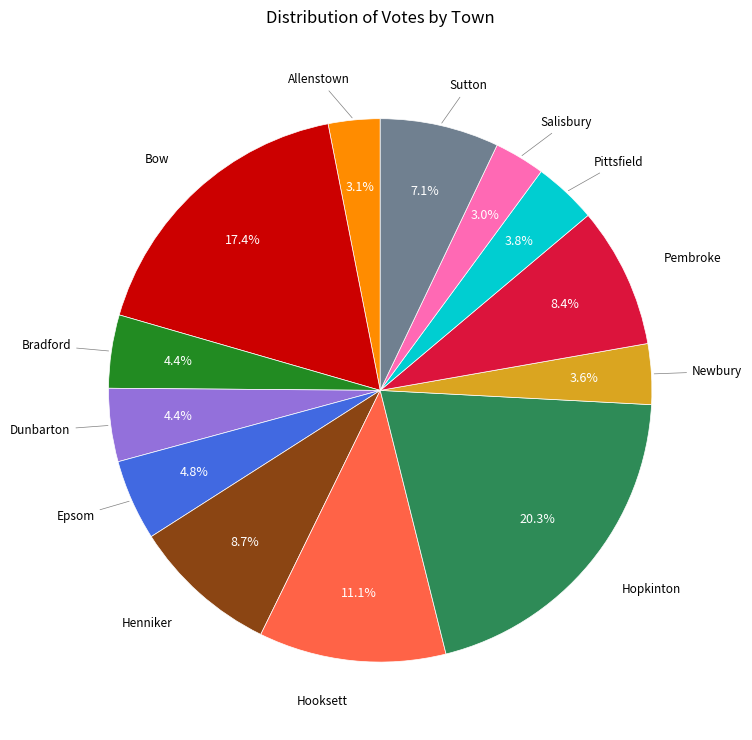

Is there a majority slice in this chart?

No